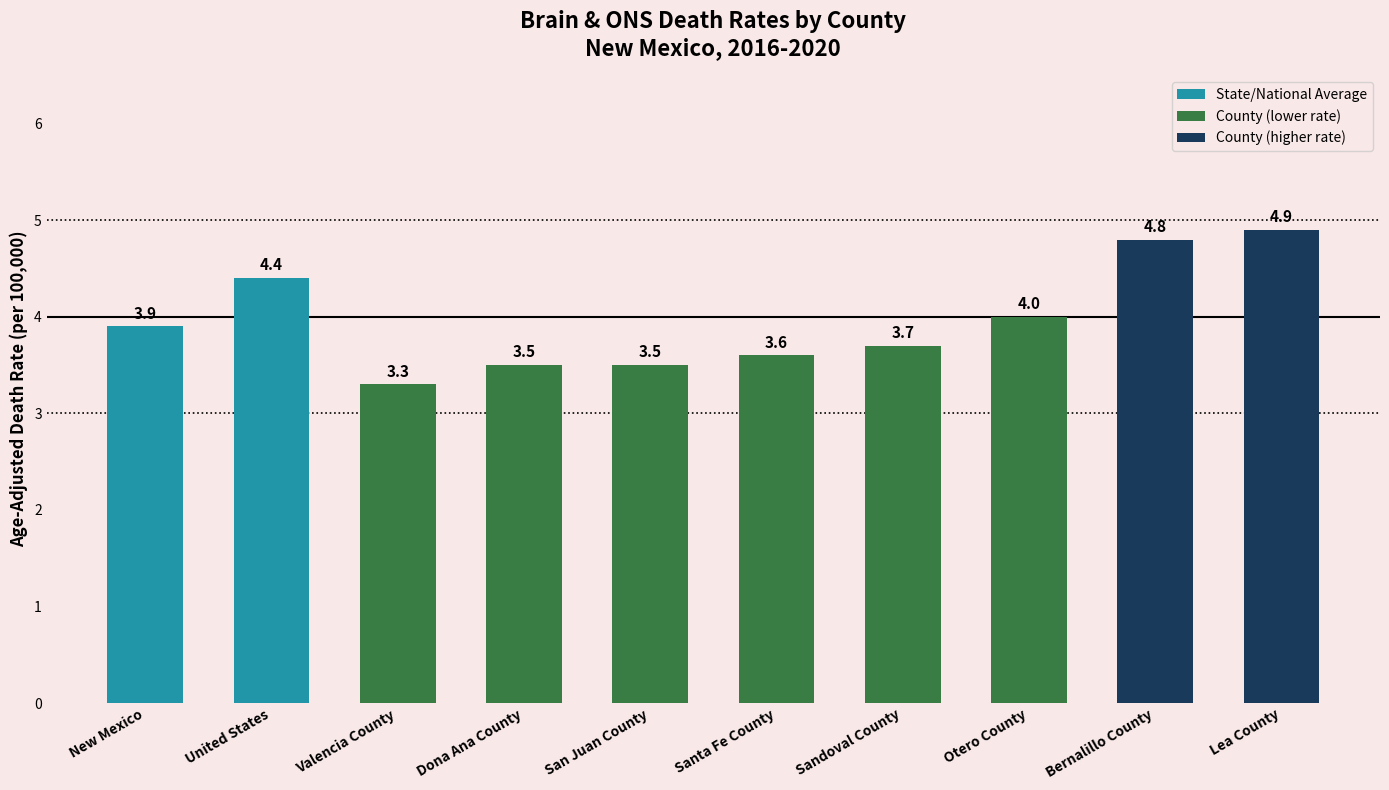

What is the change in value from Santa Fe County to Bernalillo County?

+1.2